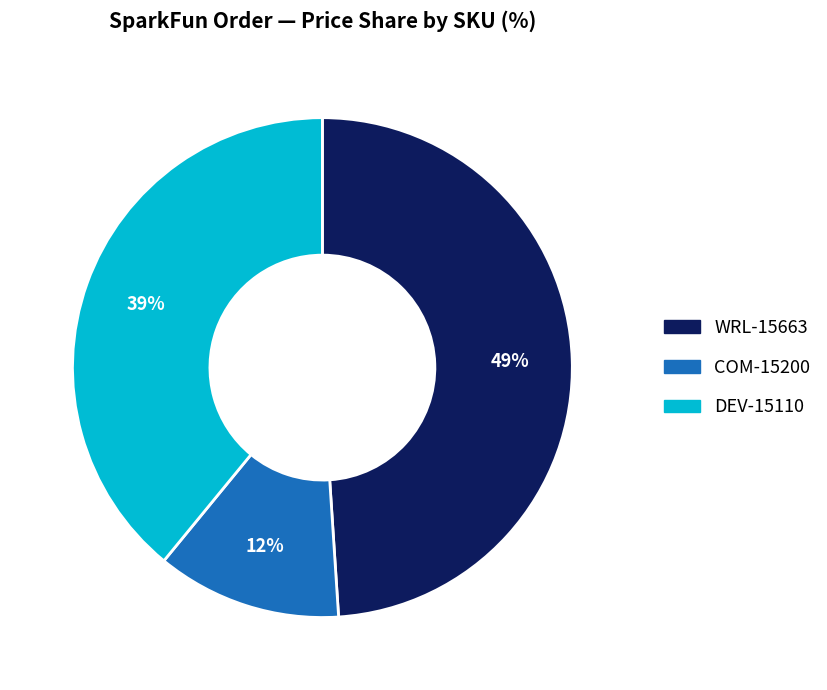

How many segments does this pie chart have?

3